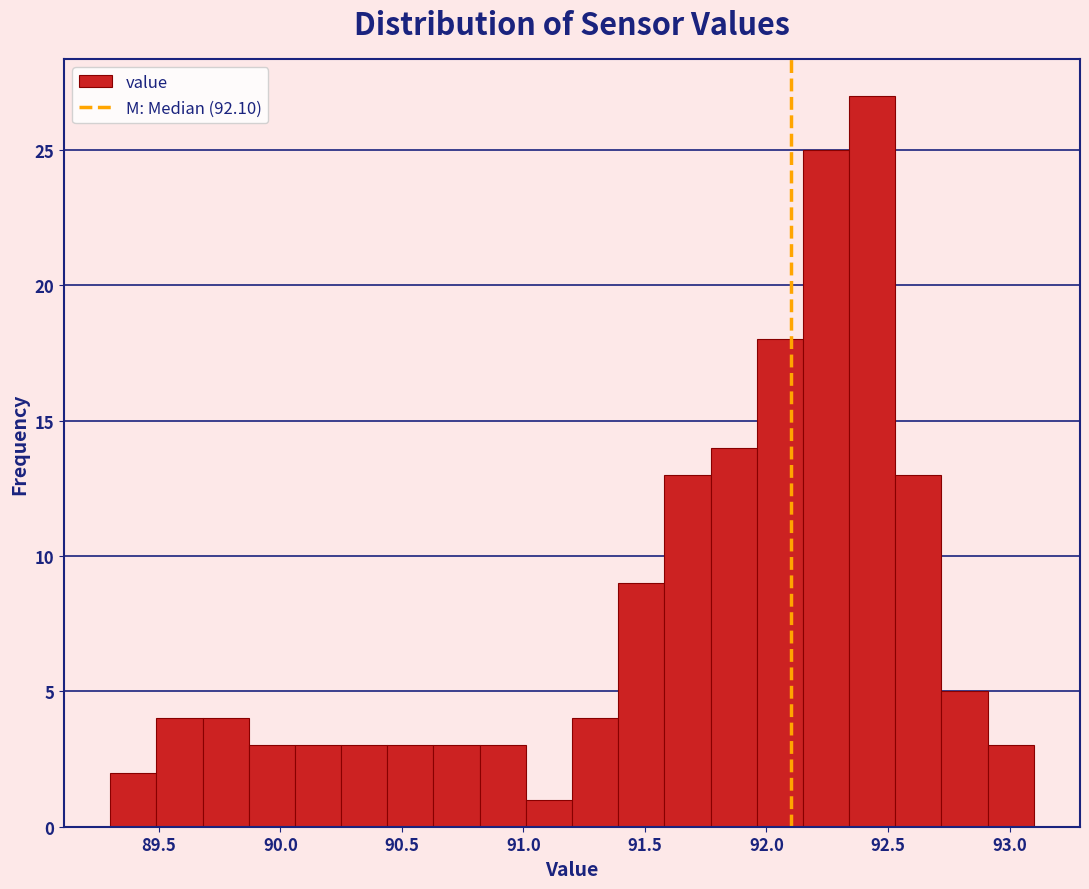

Around what value on the x-axis is the tallest bar? Give the approximate position of its centre, as read against the axis.

92.45